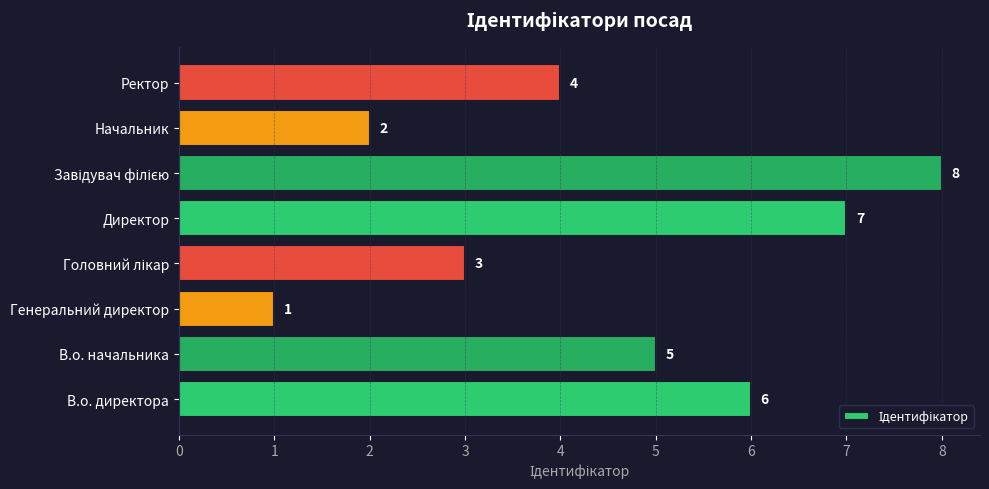

True or false: the data shows 1 at Начальник.

False